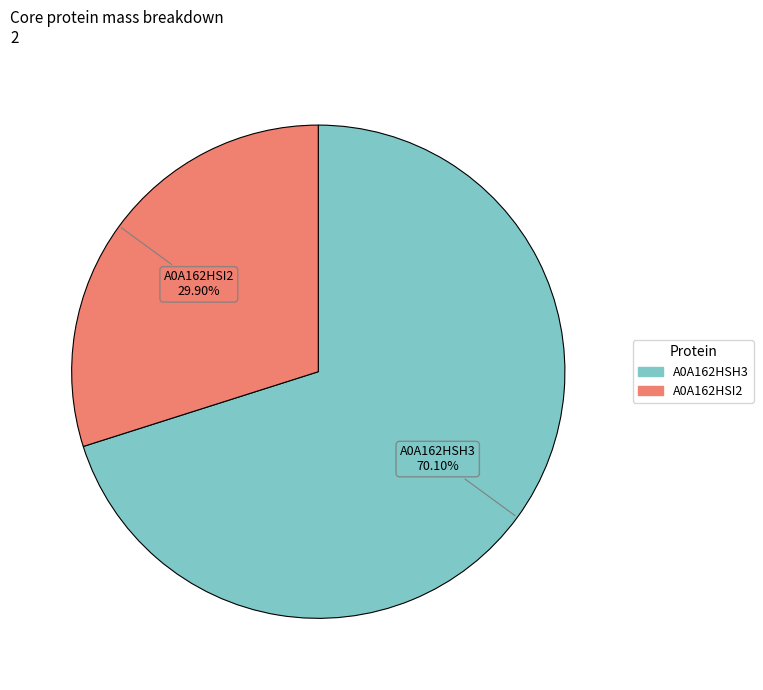

What is the ratio of the value at A0A162HSH3 to the value at A0A162HSI2?

2.3